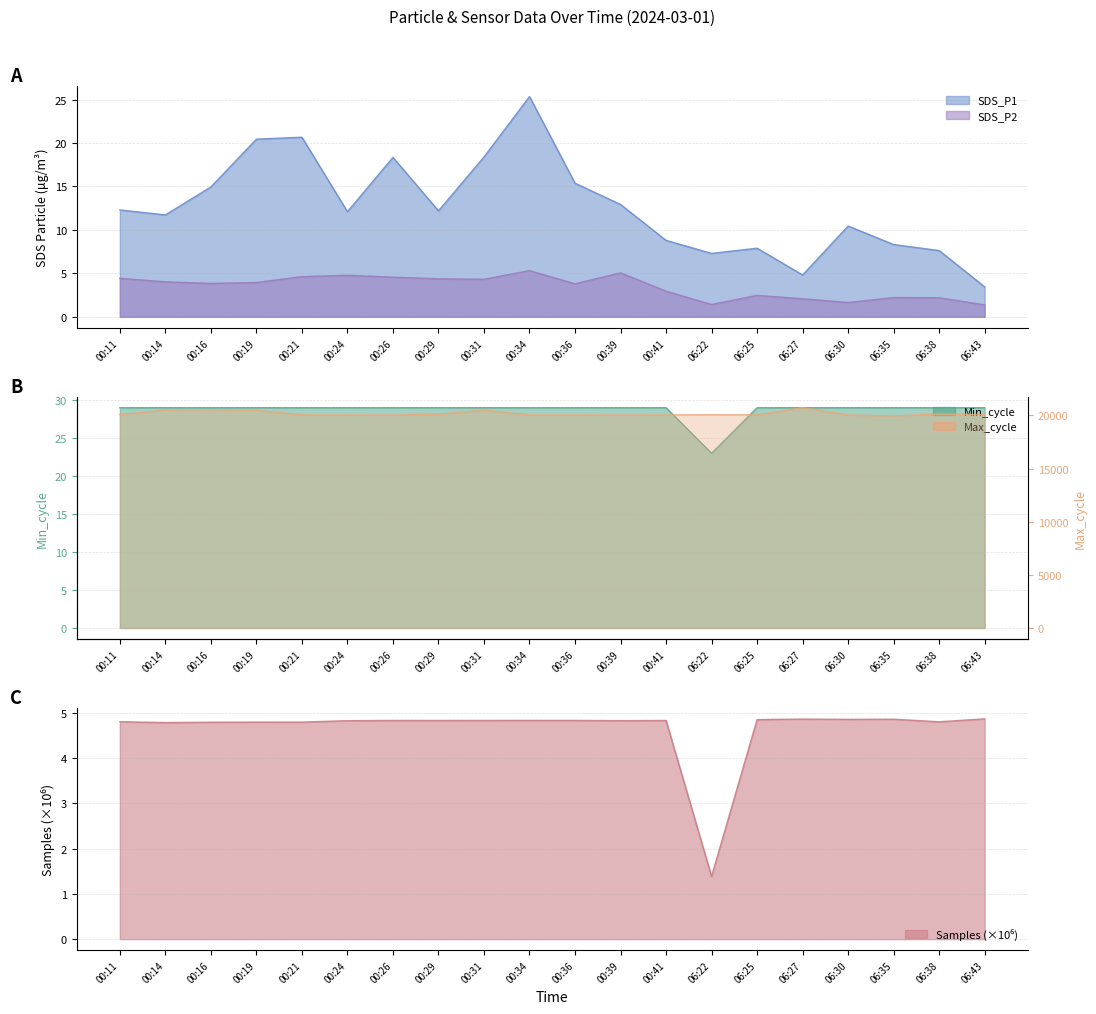

What is the label of the 19th point from the left?

06:38